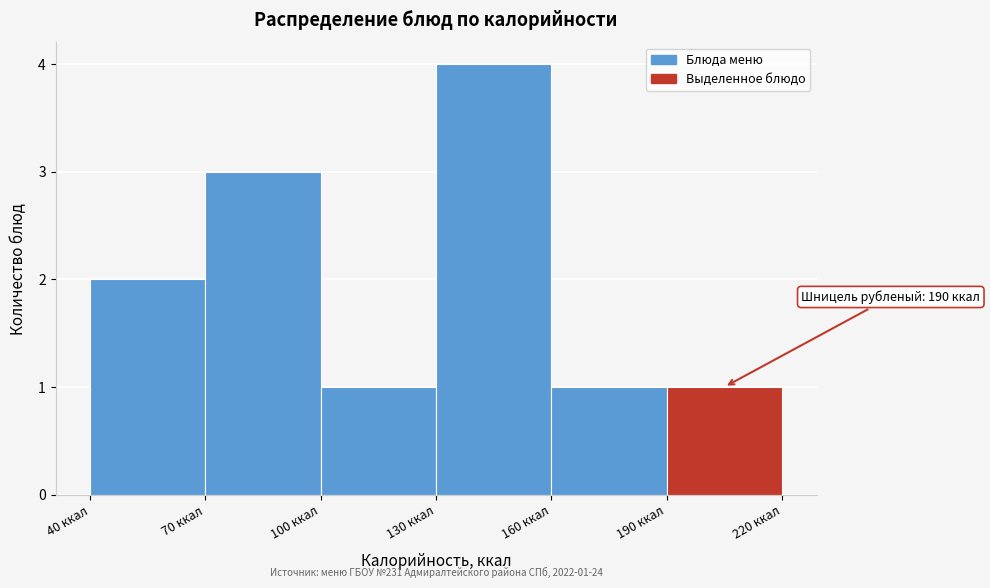

Which range on the x-axis has the tallest bar?

130 to 160